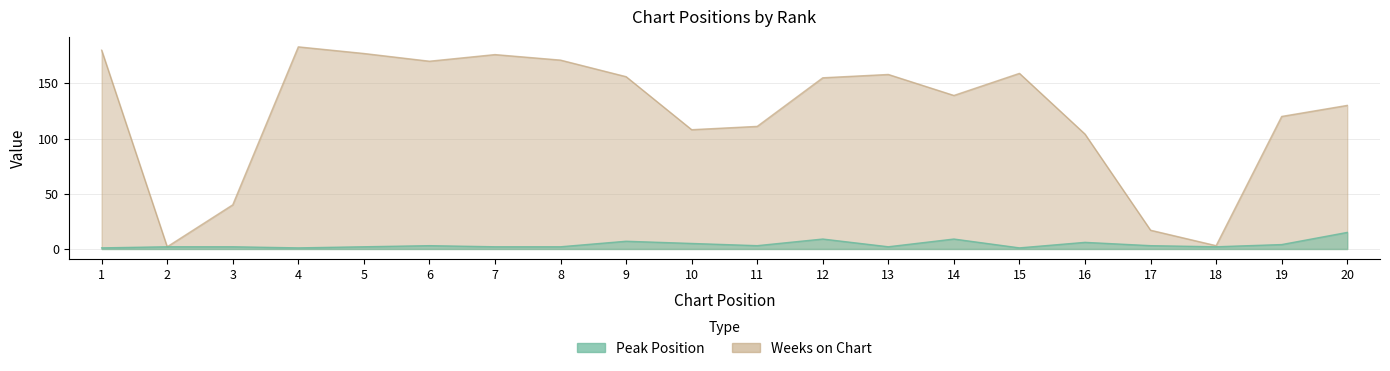

Is it true that Peak Position equals 5 at 10?

True